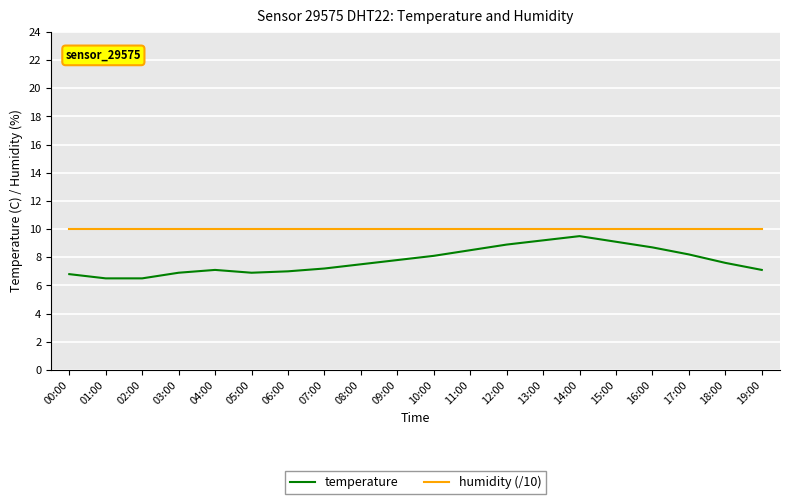

What is the difference between the second highest and minimum values in the temperature series?

2.7